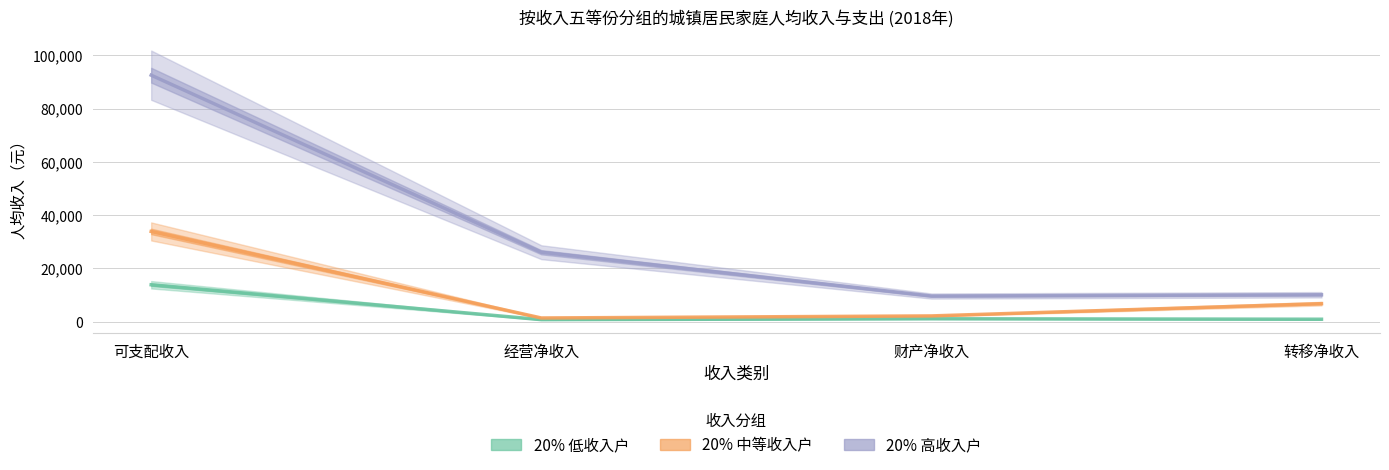

What is the spread (max minus min) of values at 经营净收入?

25320